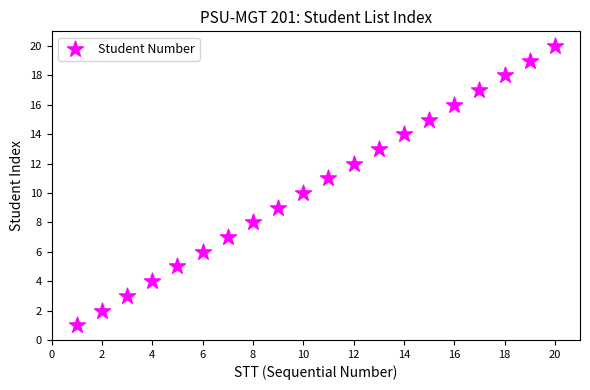

What is the range of X values (max minus min)?

19